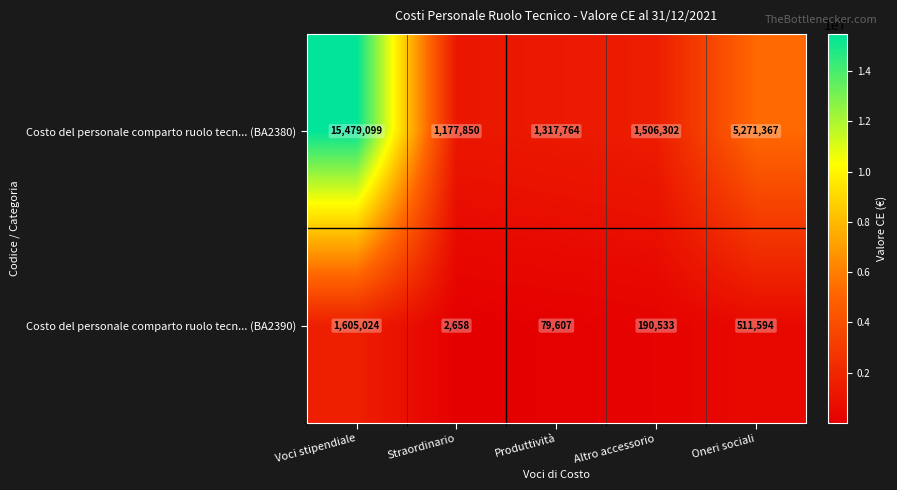

List the series in order of their peak value, highest first.

Costo del personale comparto ruolo tecn... (BA2380), Costo del personale comparto ruolo tecn... (BA2390)